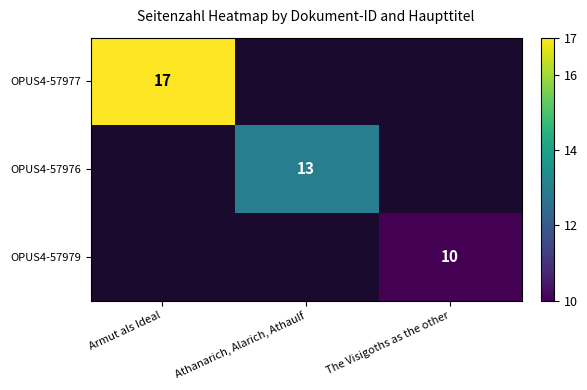

What is the minimum value shown in the chart?

10.0